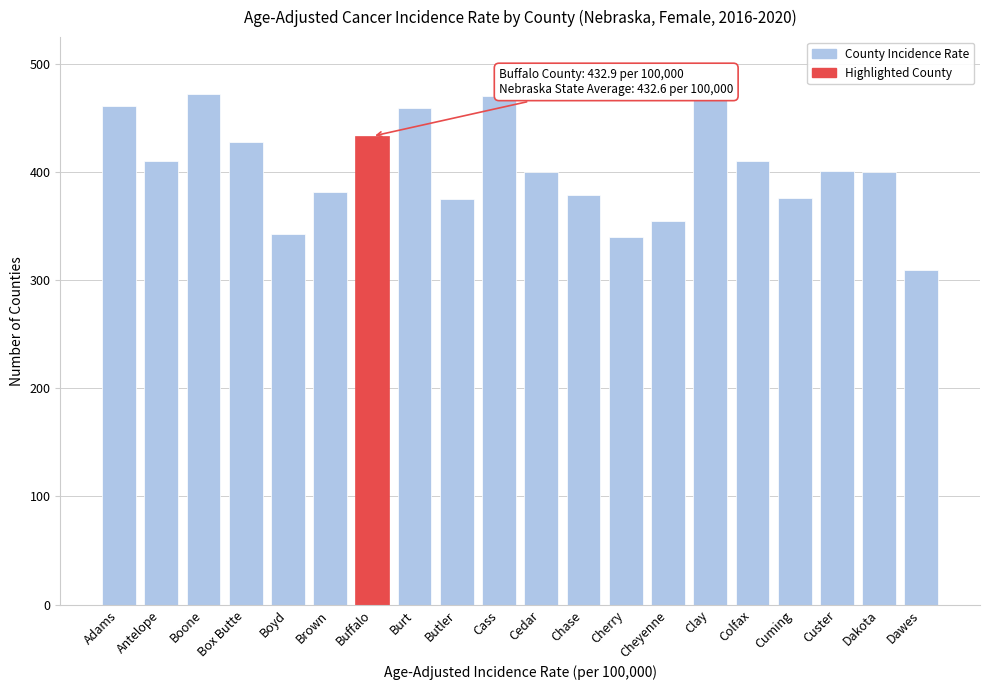

What is the label of the 3rd bar from the right?

Custer